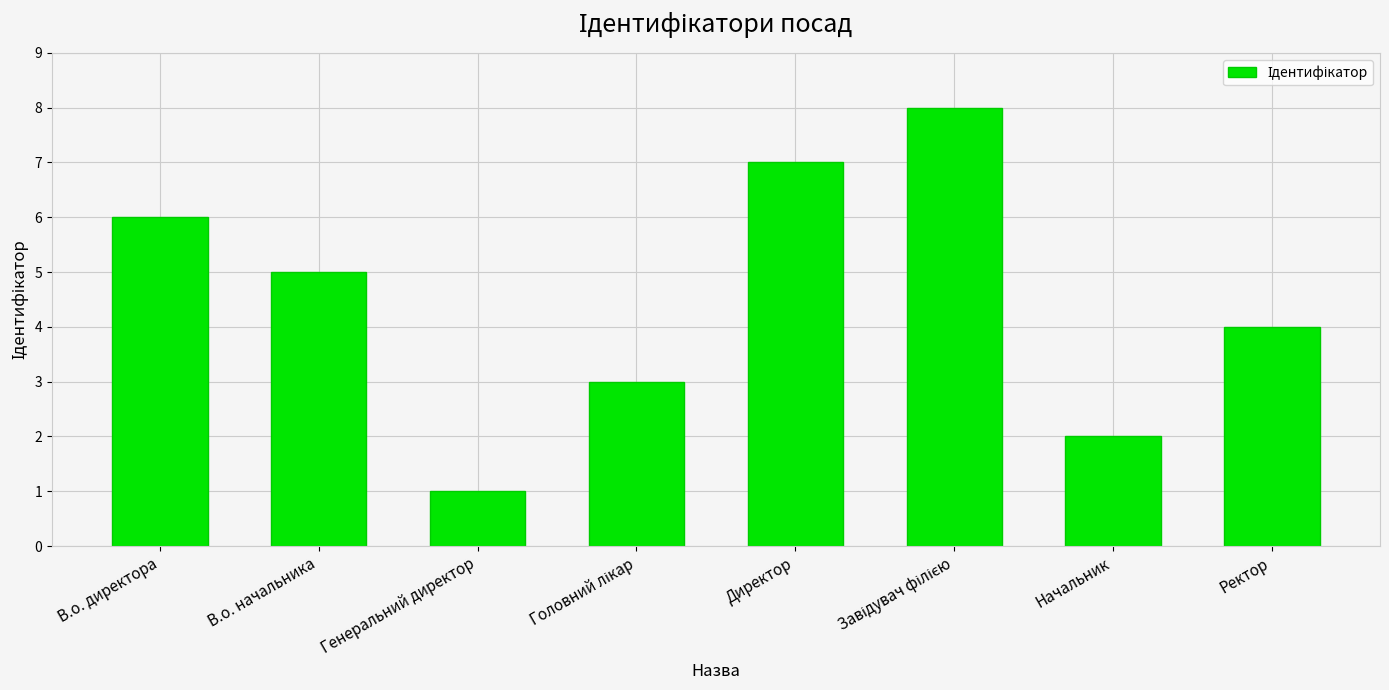

How many distinct data groups are displayed?

1